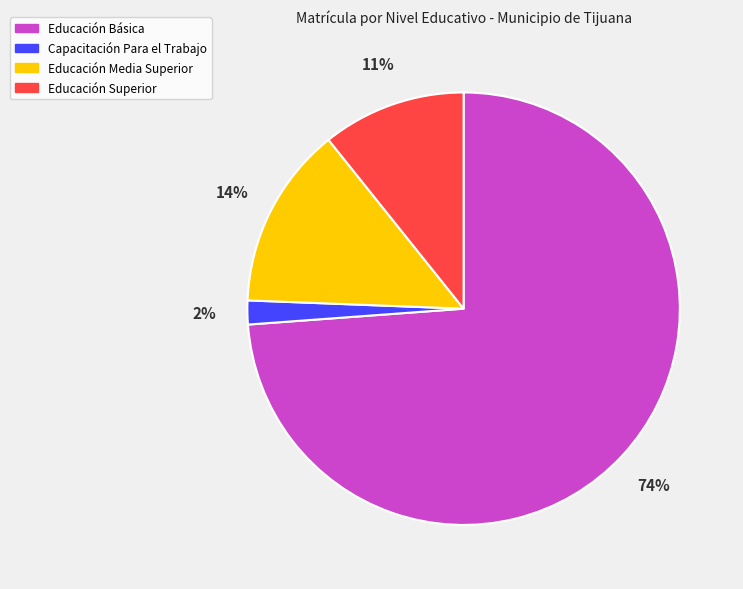

To the nearest percent, what percentage of the pie is Educación Superior?

11%